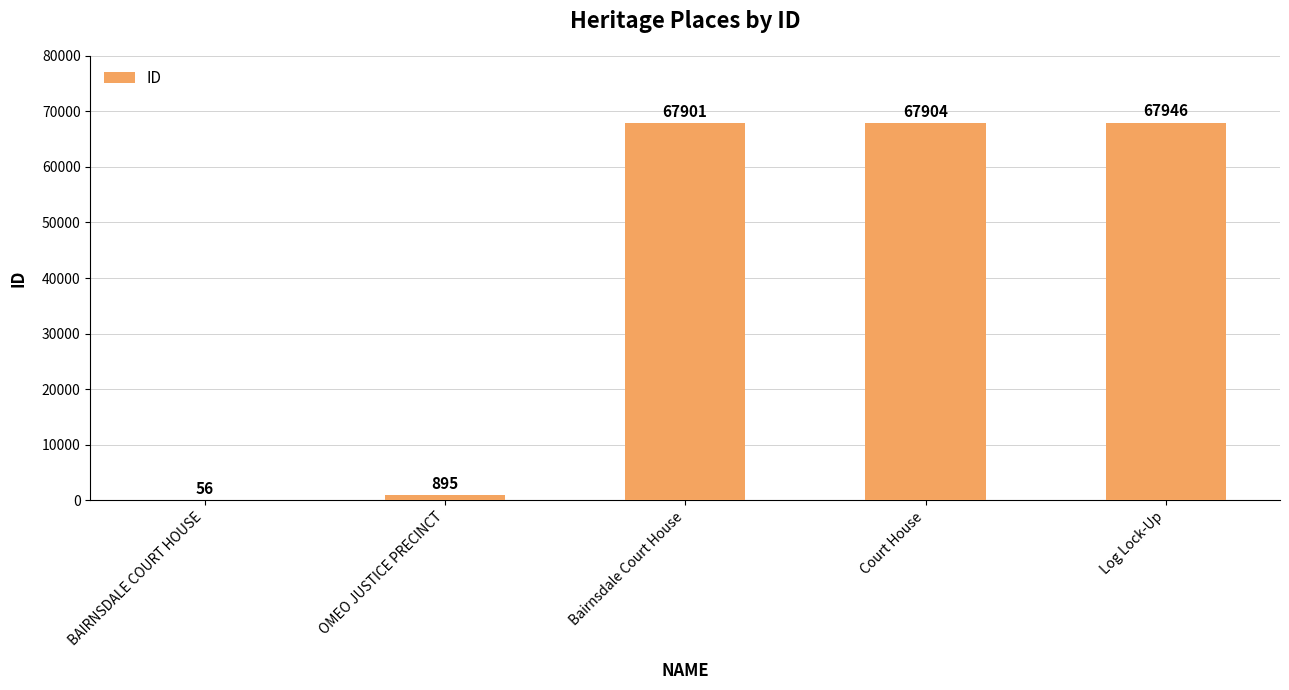

What is the change in value from OMEO JUSTICE PRECINCT to Bairnsdale Court House?

+67006